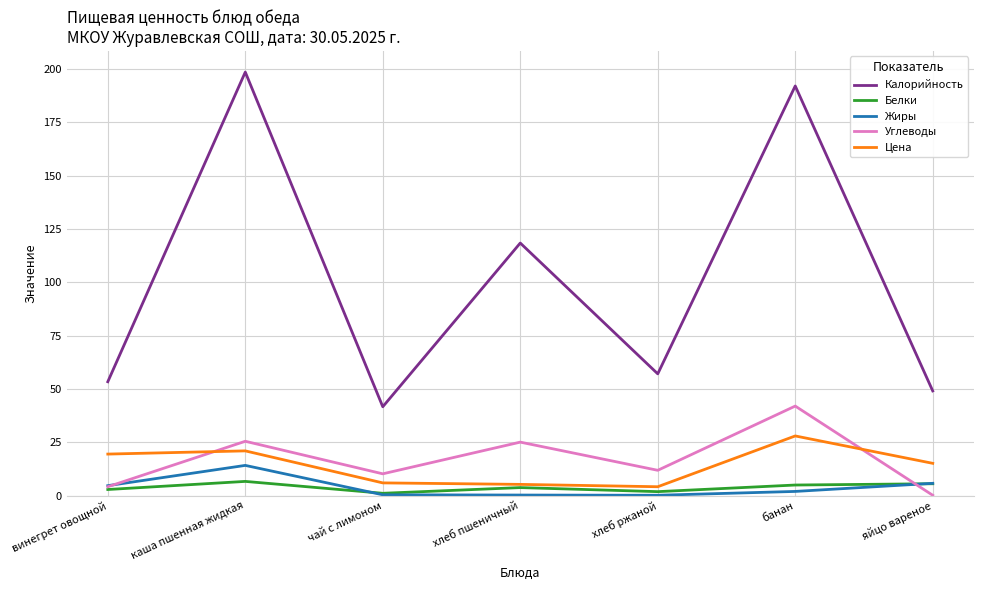

Which series changed the most between хлеб пшеничный and яйцо вареное?

Калорийность